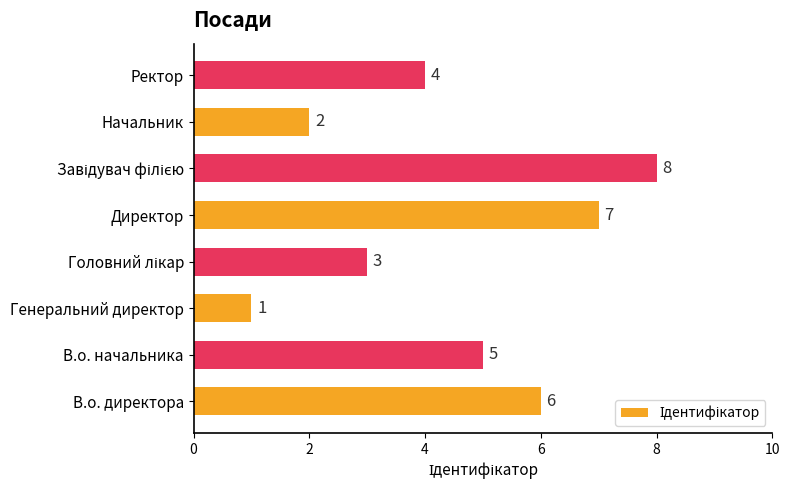

What is the difference between the maximum and second lowest values?

6